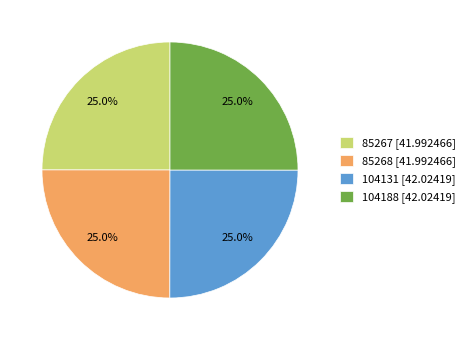

Is there a majority slice in this chart?

No